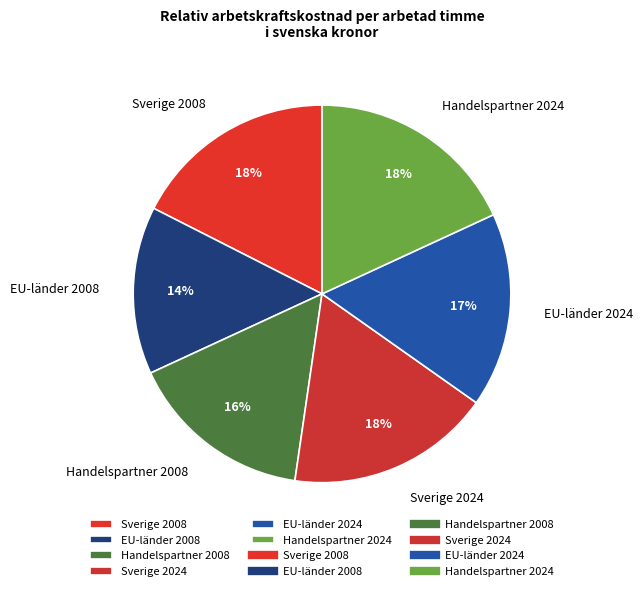

Which category has the smallest portion of the pie?

EU-länder 2008